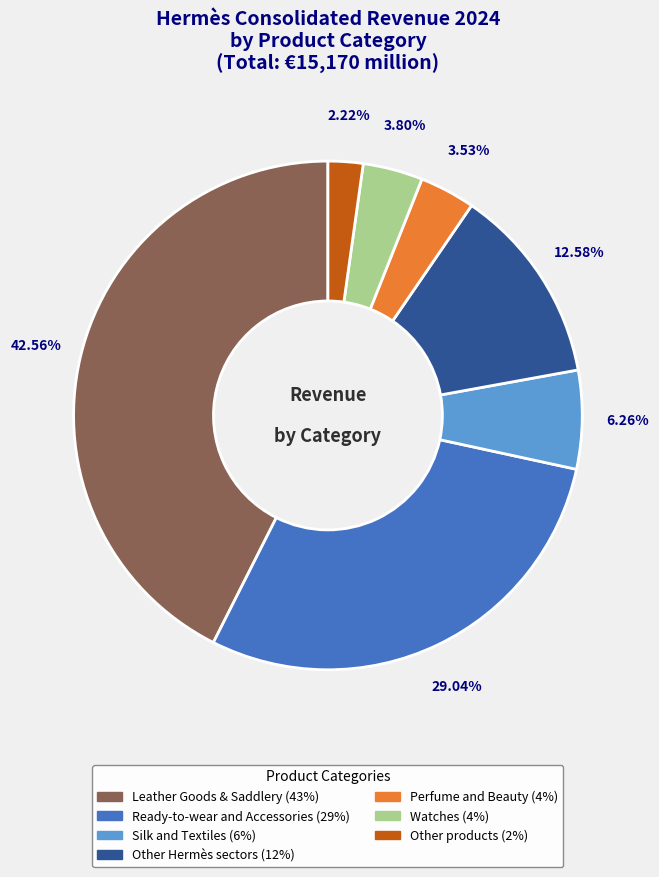

Approximately how many times larger is the value at Perfume and Beauty compared to Other Hermès sectors?

0.3